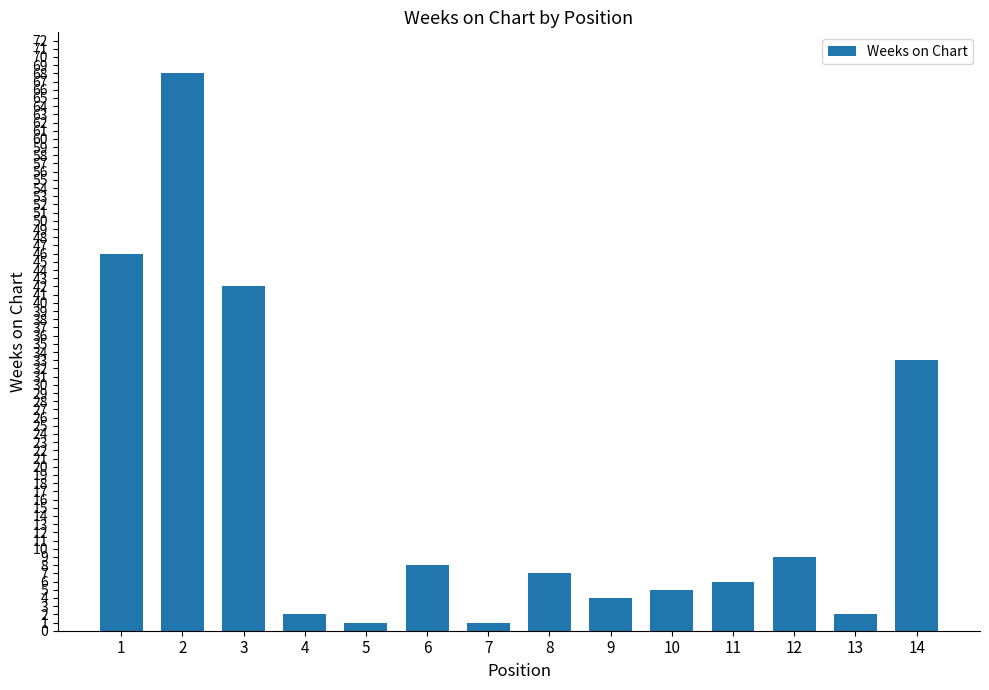

Where is the data nearest to the value 34?

14